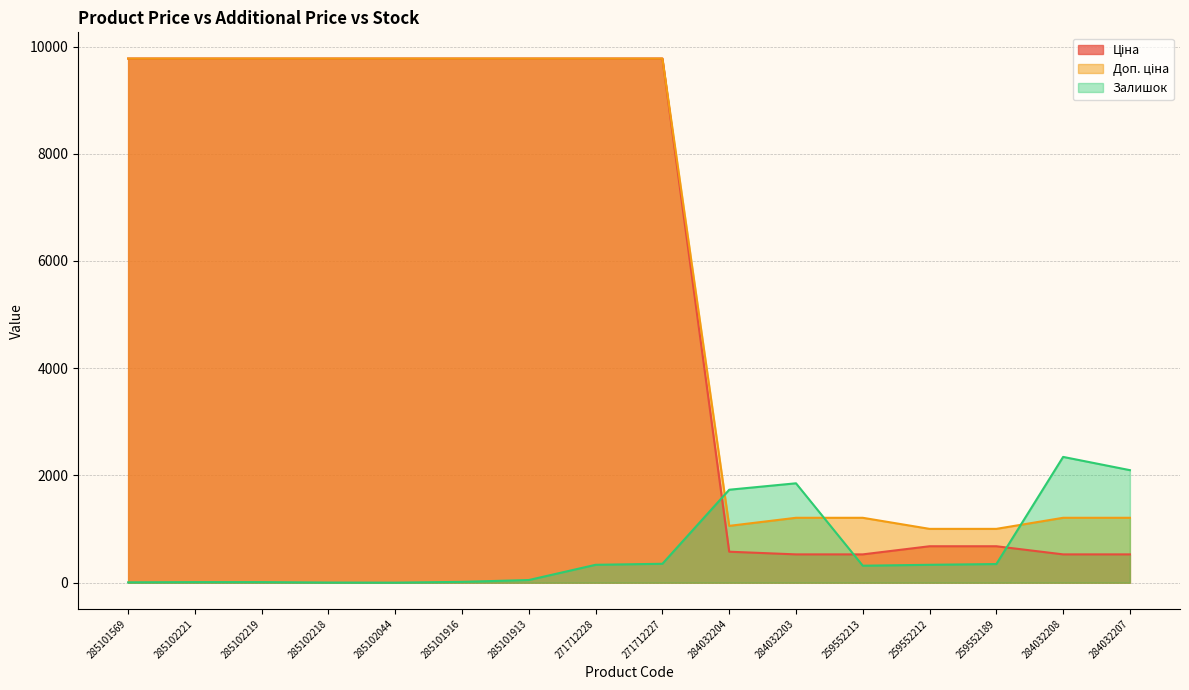

Reading left to right, list all the values displayed in this chart.

Ціна: 9775.5	9775.5	9775.5	9775.5	9775.5	9775.5	9775.5	9775.5	9775.5	578.1	528.2	528.2	679.8	679.8	528.2	528.2
Доп. ціна: 9775.5	9775.5	9775.5	9775.5	9775.5	9775.5	9775.5	9775.5	9775.5	1060.0	1210.7	1210.7	1004.1	1004.1	1210.7	1210.7
Залишок: 7.0	11.0	11.0	3.0	1.0	16.0	50.0	334.0	353.0	1734.0	1854.0	317.0	334.0	348.0	2346.0	2099.0